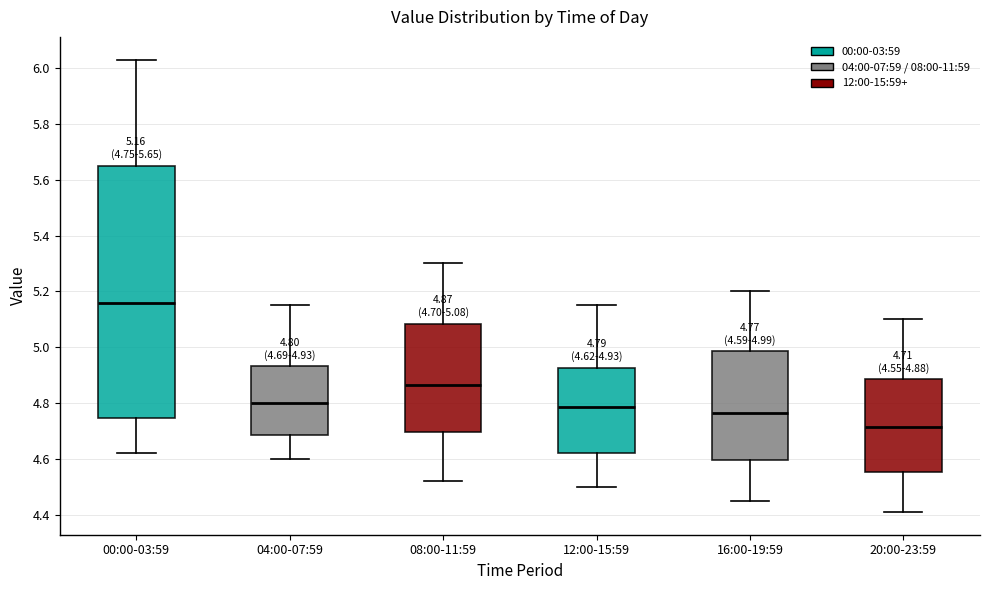

Which box's median line is the lowest?

20:00-23:59